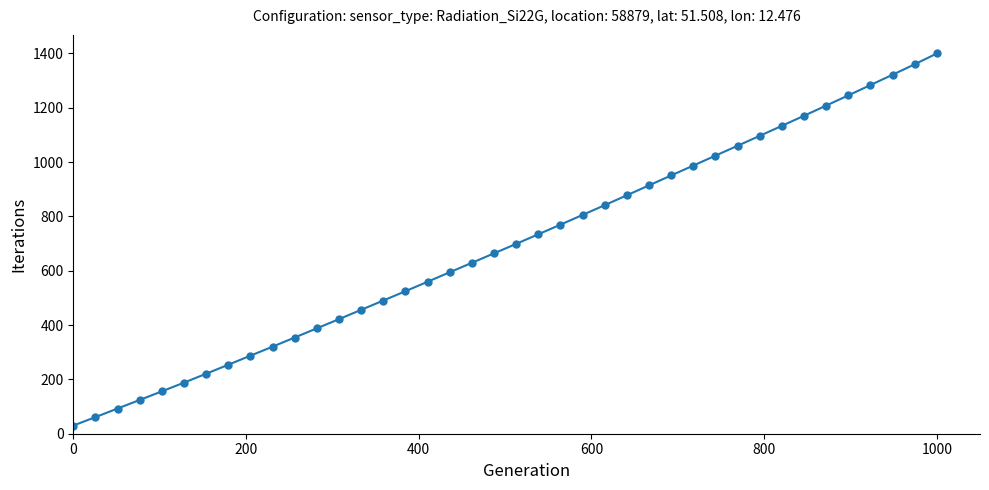

What is the minimum value shown in the chart?

30.0